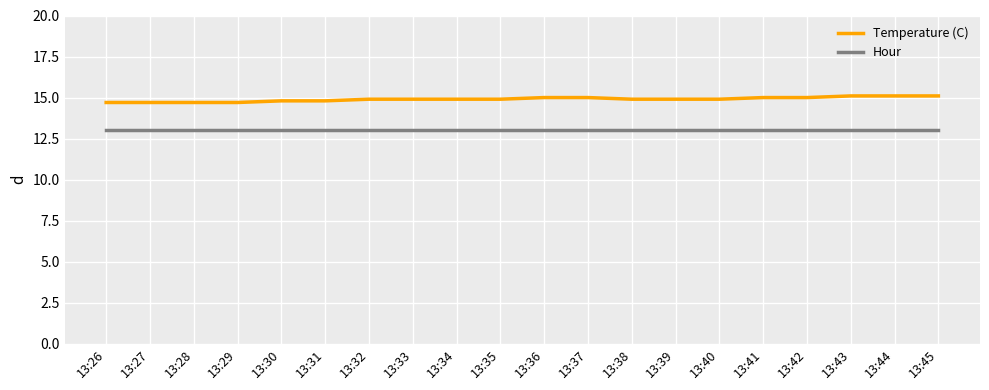

Reading left to right, what are all the values shown in this chart?

Temperature (C): 14.7	14.7	14.7	14.7	14.8	14.8	14.9	14.9	14.9	14.9	15.0	15.0	14.9	14.9	14.9	15.0	15.0	15.1	15.1	15.1
Hour: 13.0	13.0	13.0	13.0	13.0	13.0	13.0	13.0	13.0	13.0	13.0	13.0	13.0	13.0	13.0	13.0	13.0	13.0	13.0	13.0